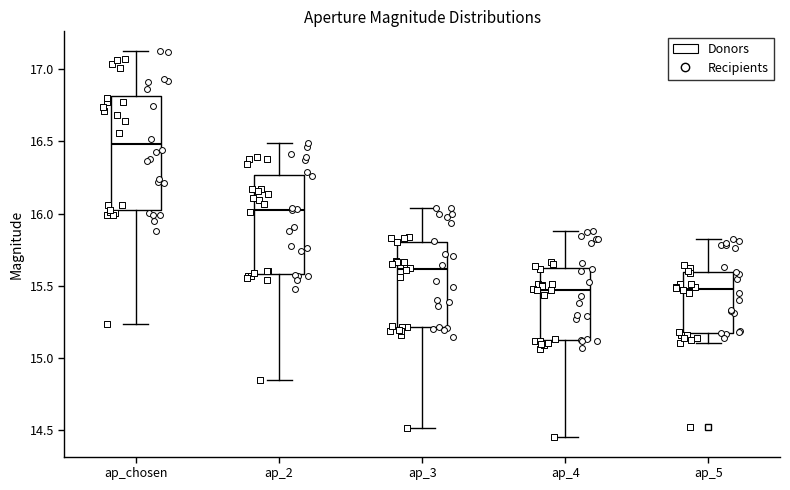

Reading left to right, transcribe this box plot: for each box, give where its median line is, the range the box spans, and where its two whiskers end, as read against the y-axis. The values are not printed on the chart, so give them approximately, as read against the axis.

ap_chosen: median 16.50, box 16.00 to 16.80, whiskers 15.25 to 17.15
ap_2: median 16.05, box 15.60 to 16.25, whiskers 14.85 to 16.50
ap_3: median 15.60, box 15.20 to 15.80, whiskers 14.50 to 16.05
ap_4: median 15.45, box 15.10 to 15.60, whiskers 14.45 to 15.90
ap_5: median 15.50, box 15.15 to 15.60, whiskers 15.10 to 15.80